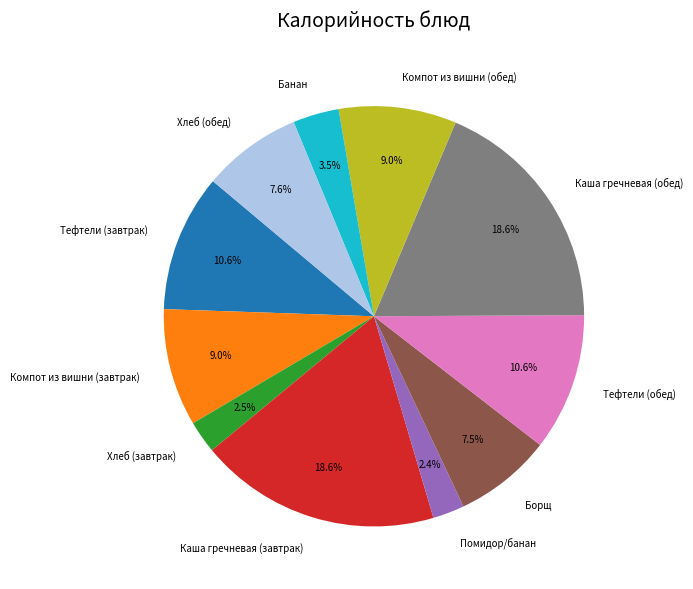

Approximately how many times larger is the value at Борщ compared to Тефтели (завтрак)?

0.7